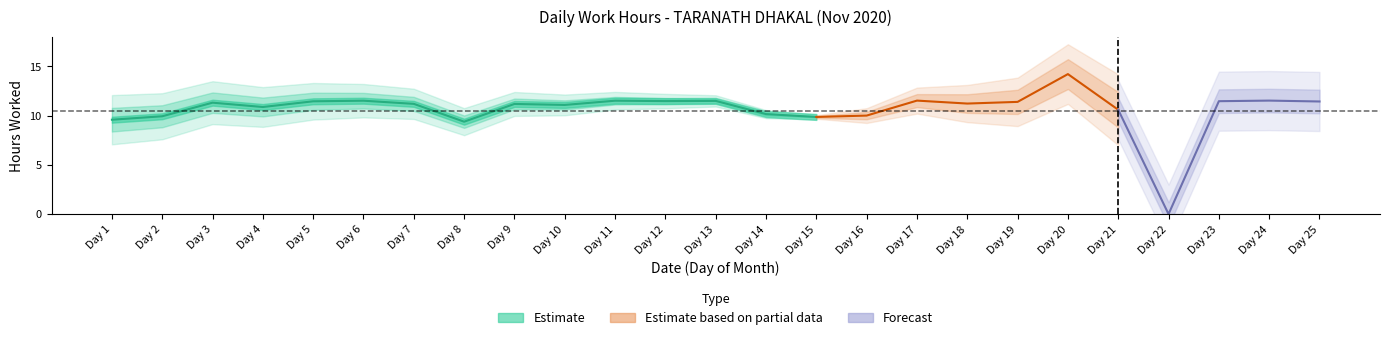

What is the value of the 15th point from the left?

9.9